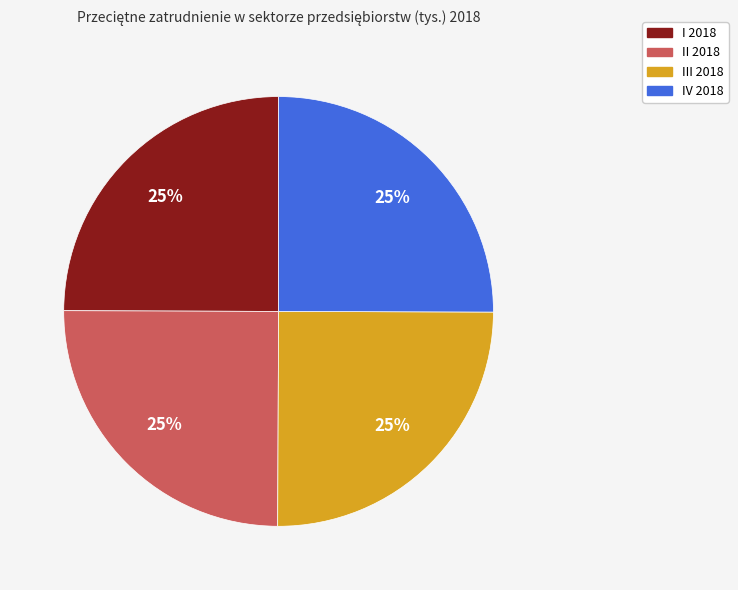

Is there a majority slice in this chart?

No